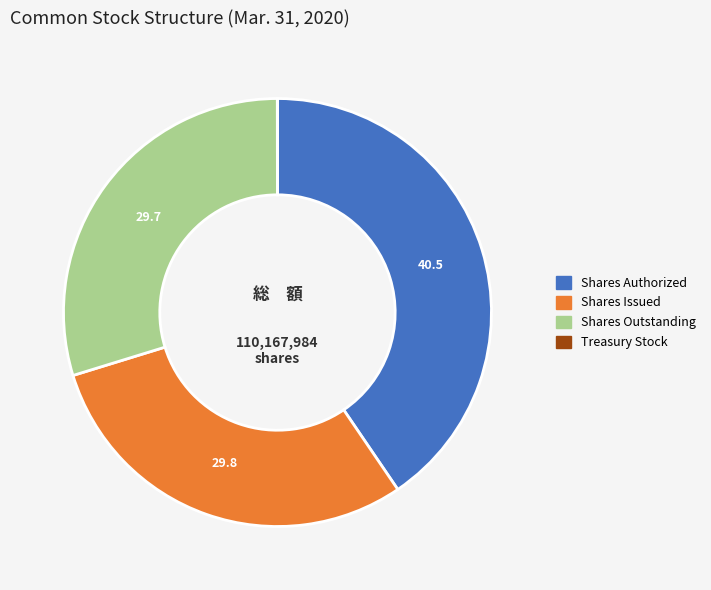

Is there any slice that represents more than half of the pie?

No